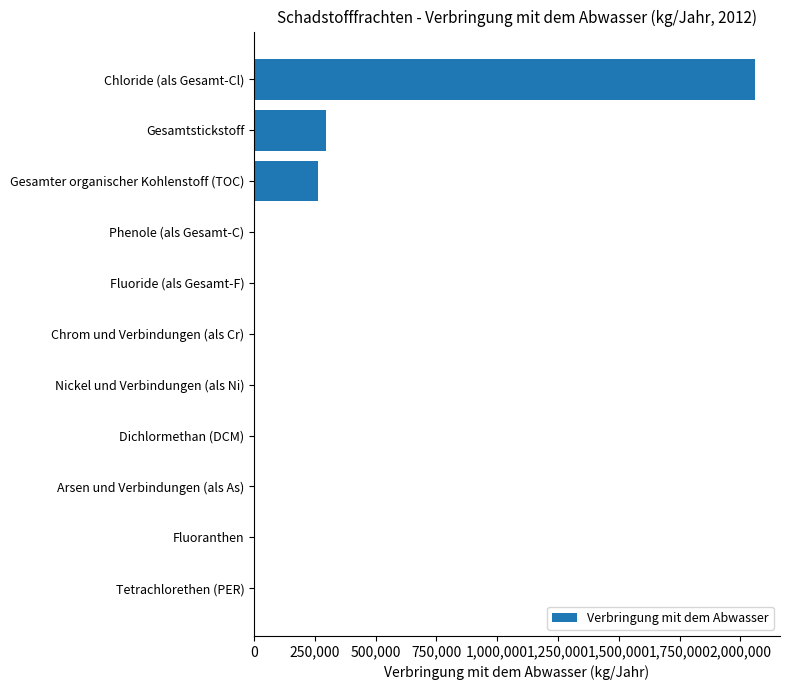

What is the sum of all values?

2627166